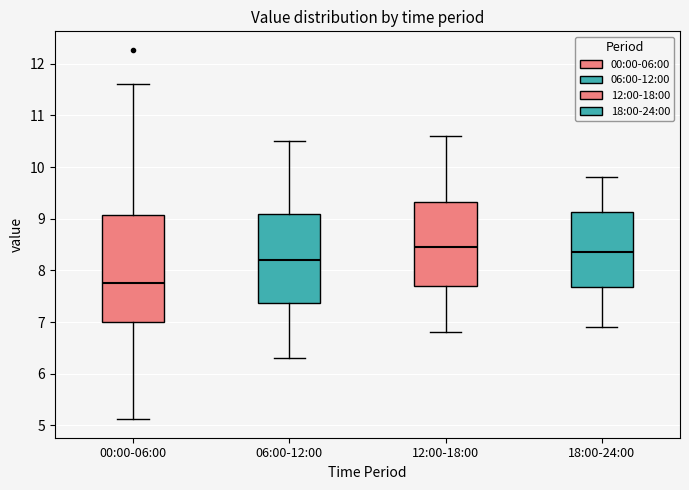

Where is the lower edge of the box for 12:00-18:00 on the y-axis? The values are not printed on the chart, so give them approximately, as read against the axis.

7.7